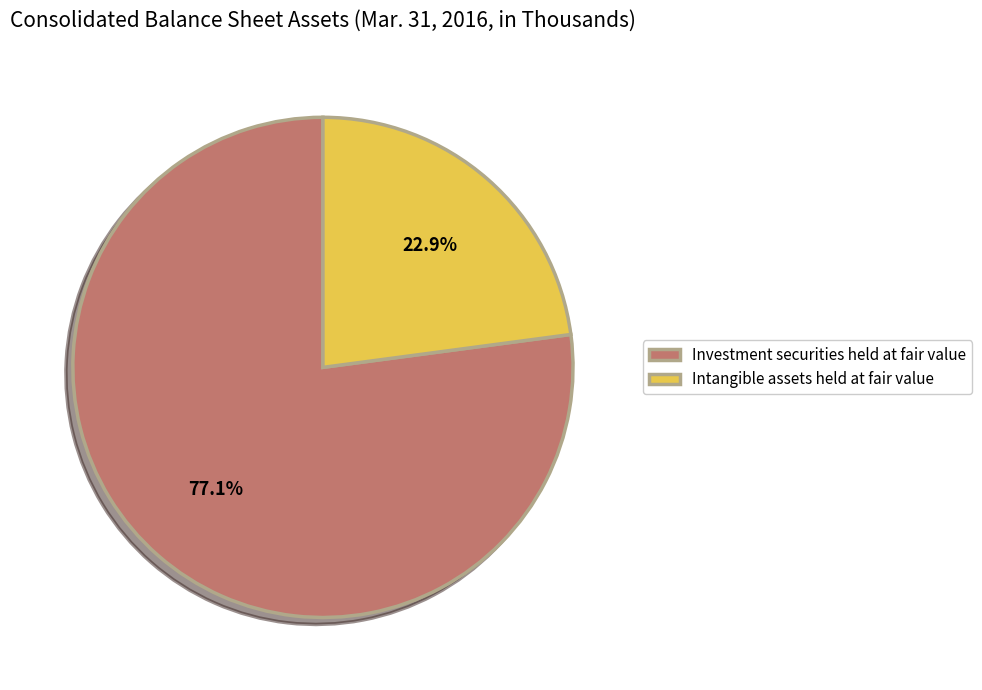

Which category has the biggest portion of the pie?

Investment securities held at fair value